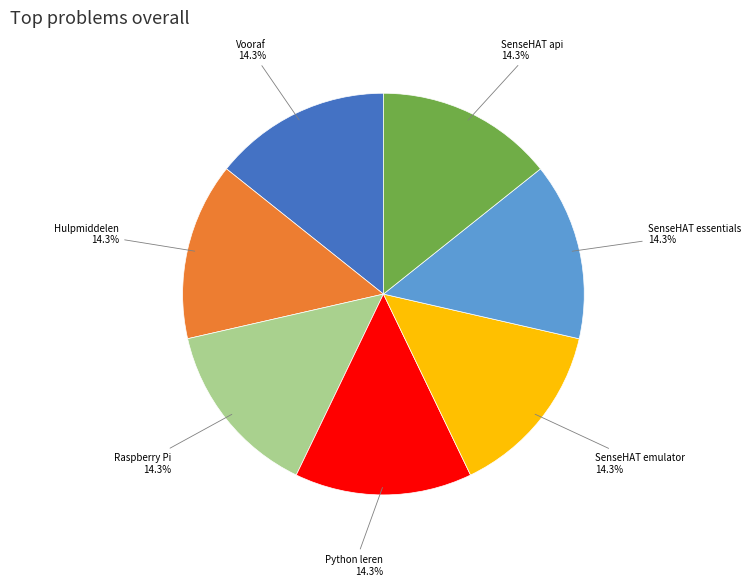

Does any single category account for the majority?

No